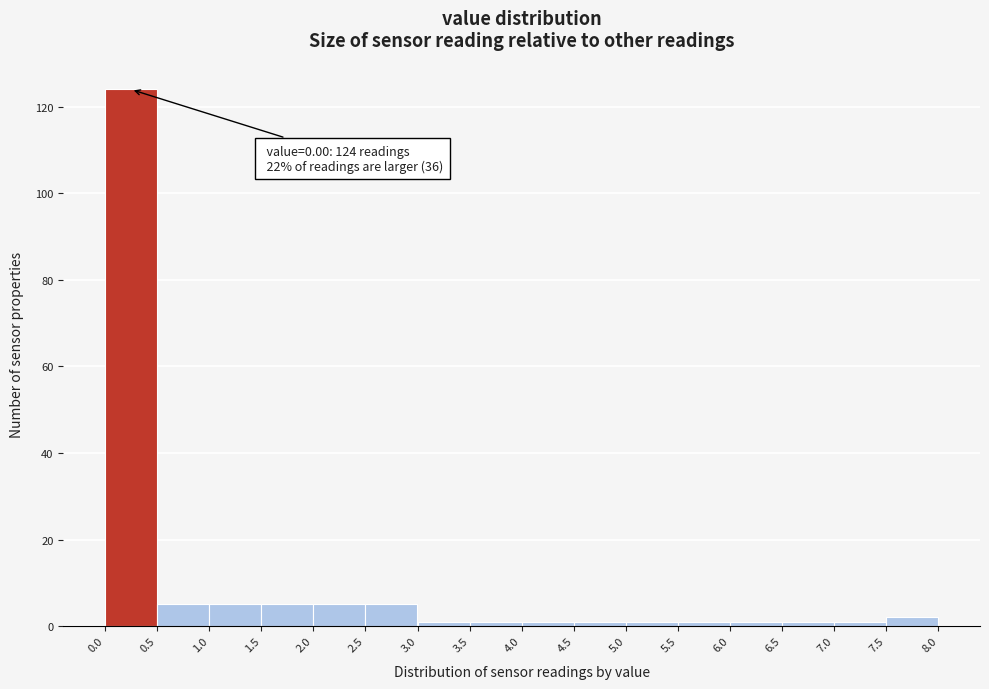

Over which range of the x-axis is the bar tallest?

0.0 to 0.5